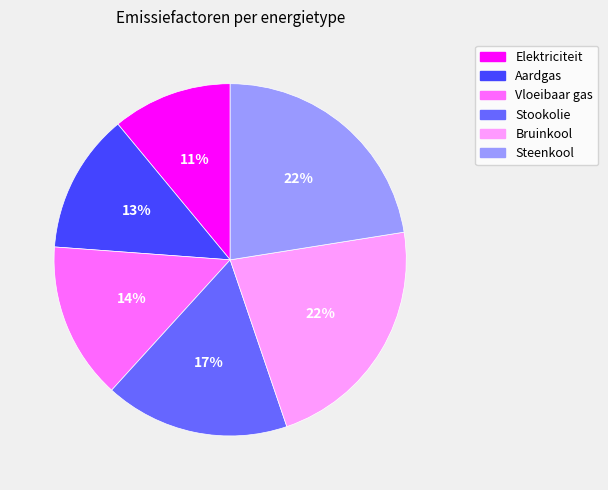

Count the number of slices in the pie.

6